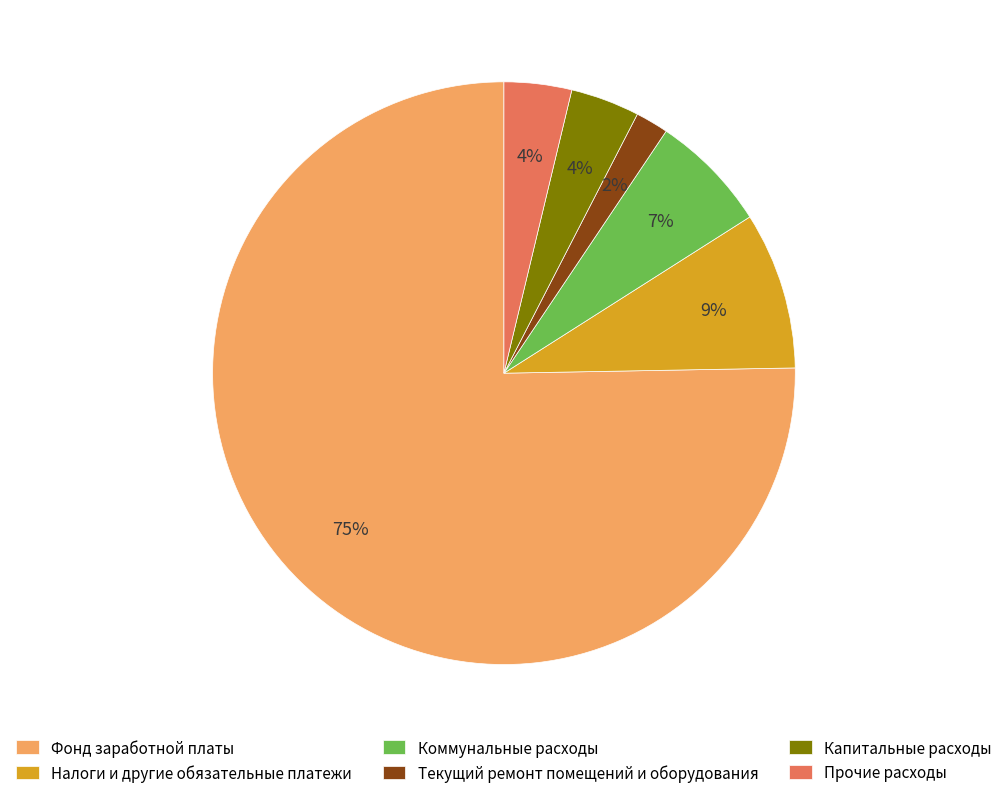

What is the ratio of the value at Капитальные расходы to the value at Коммунальные расходы?

0.6